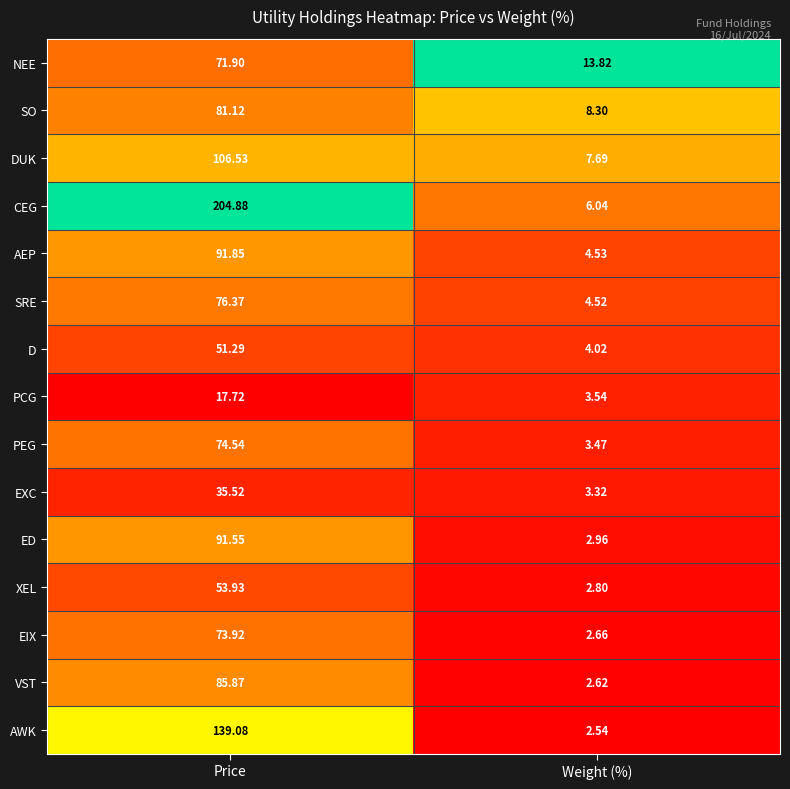

Where does the NEE series first go above 71?

Price